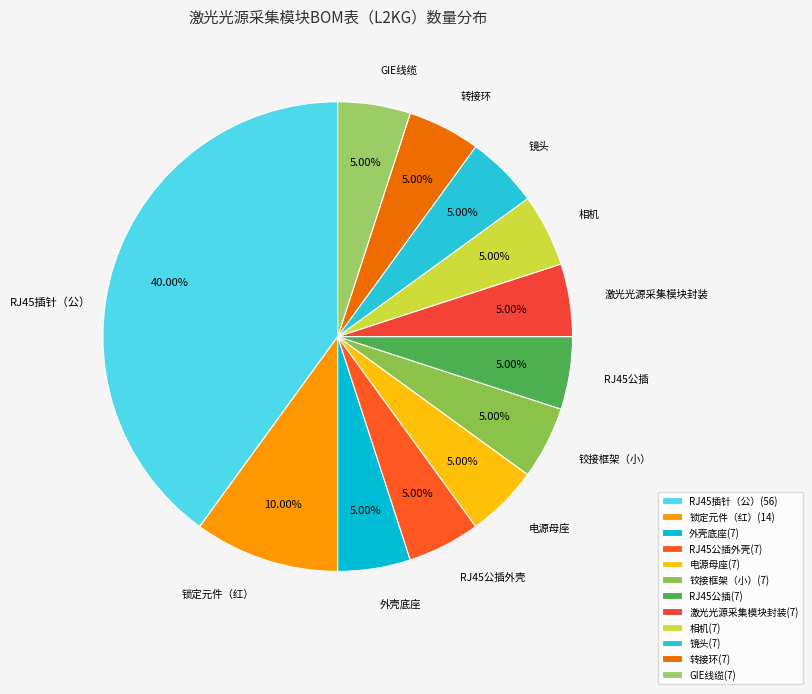

Is it true that RJ45公插外壳 is 5% of the pie?

True